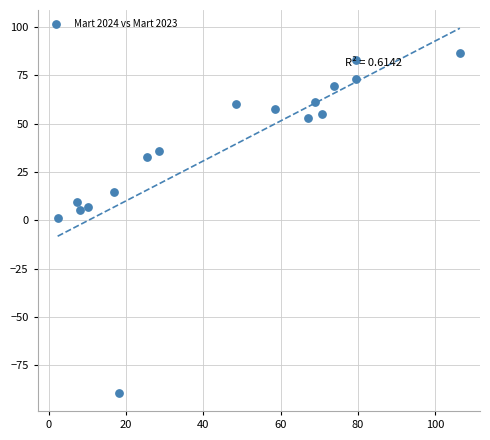

How many points are shown in the scatter plot?

17